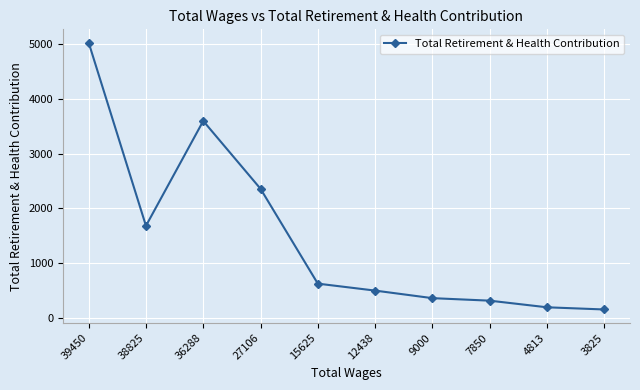

Which has a higher value, 9000 or 38825?

38825